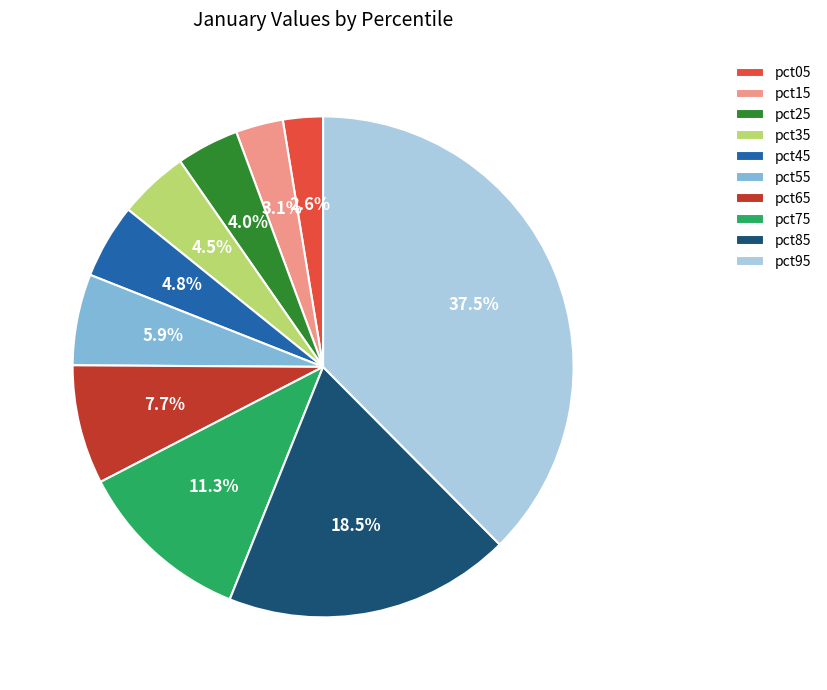

Which category has the biggest portion of the pie?

pct95